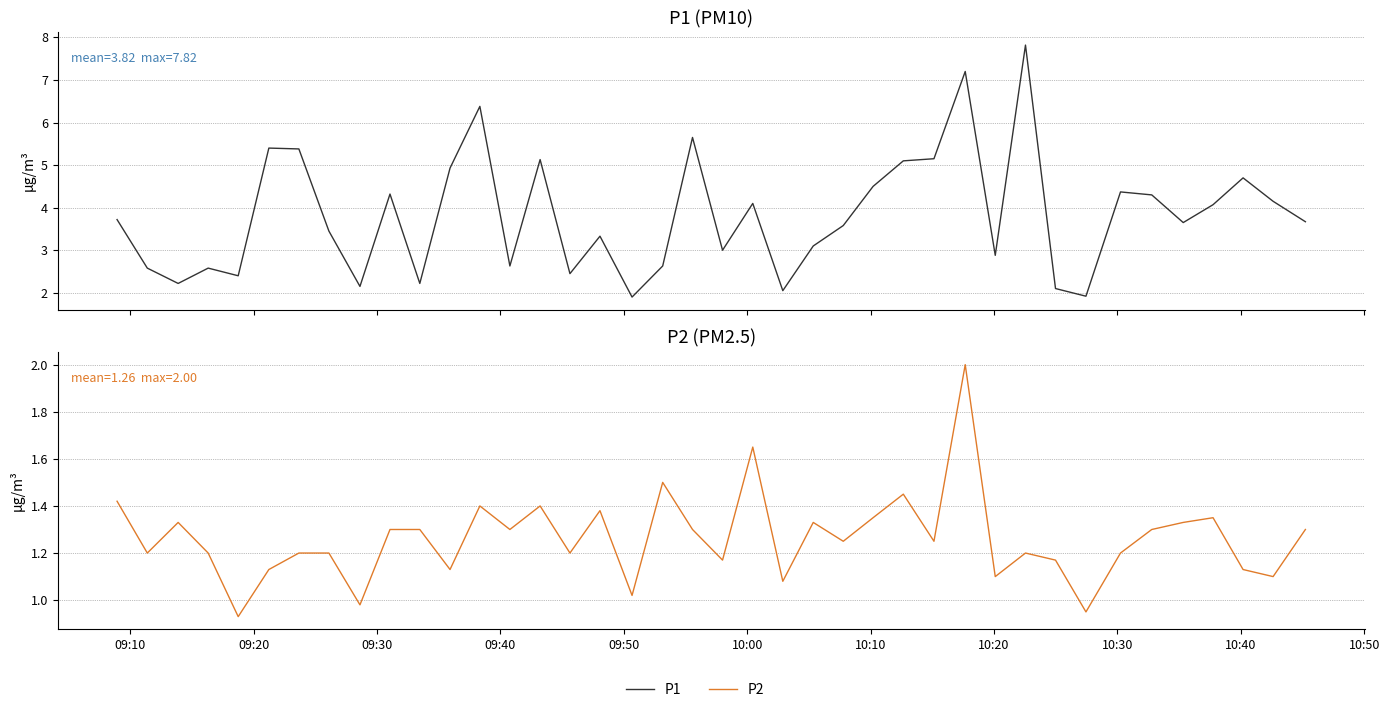

True or false: P1 has a value of 1.8 at 10:10.

False